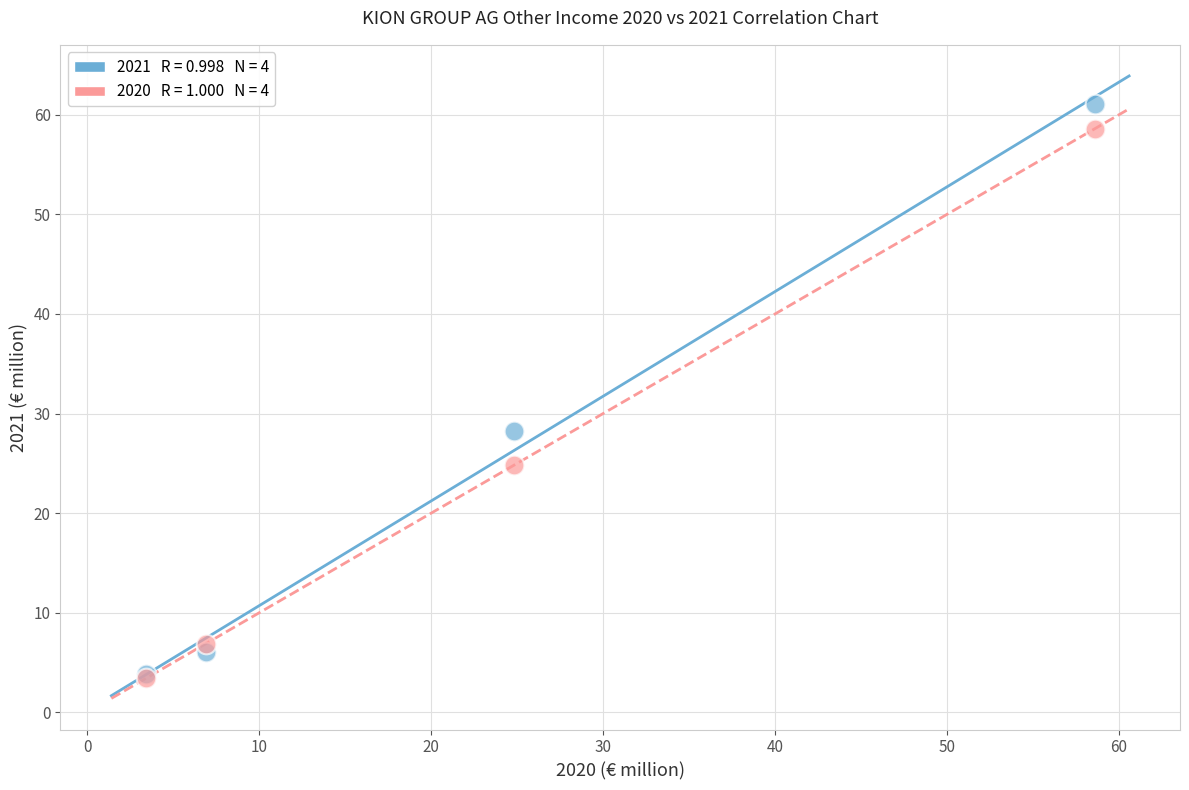

Across all series, what Y value is closest to 32?

28.3